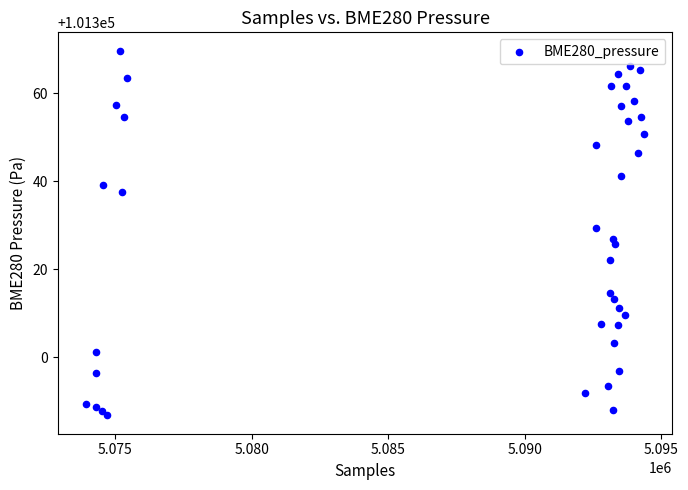

What is the range of Y values (max minus min)?

83.0